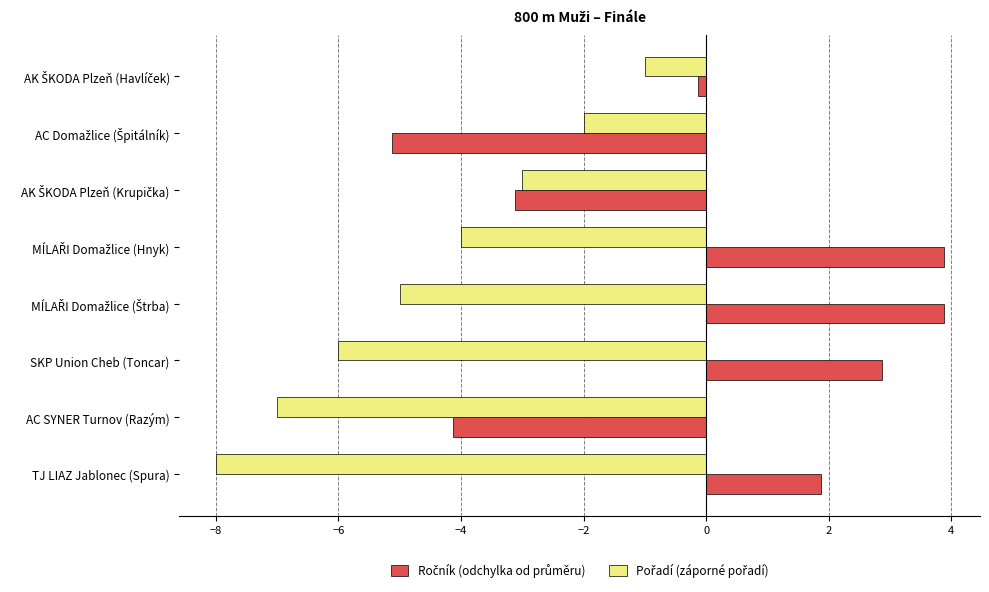

What is the minimum value shown in the chart?

-8.0